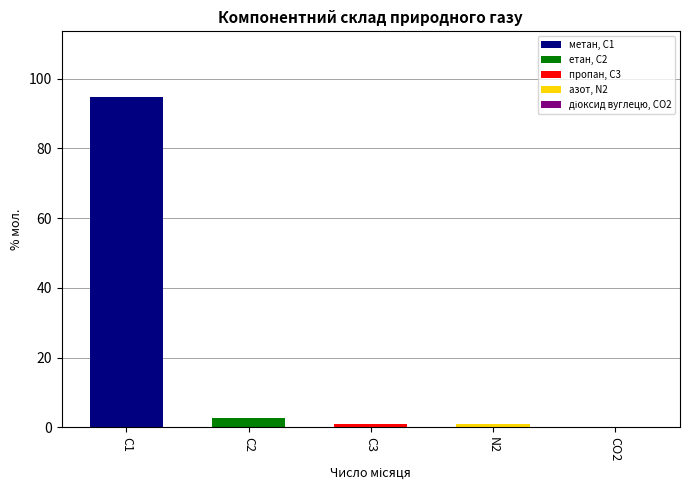

The value at С1 is 94.6. True or false?

True